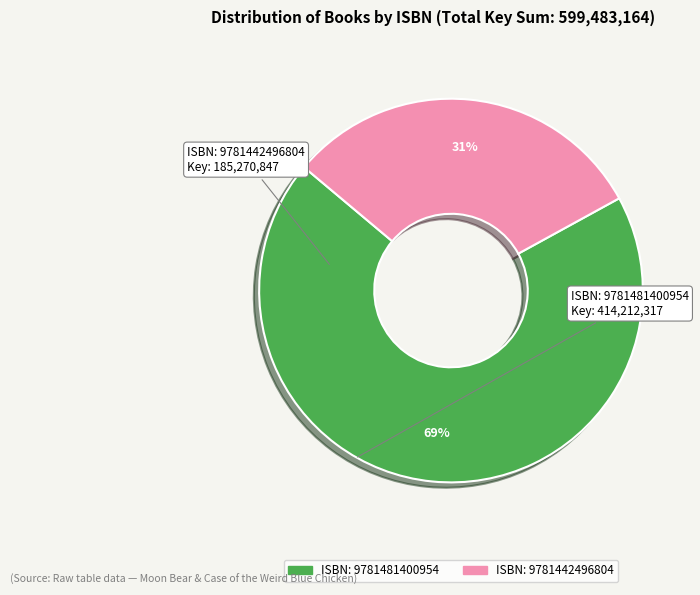

To the nearest percent, what is the difference between the largest and smallest slice percentages?

38%